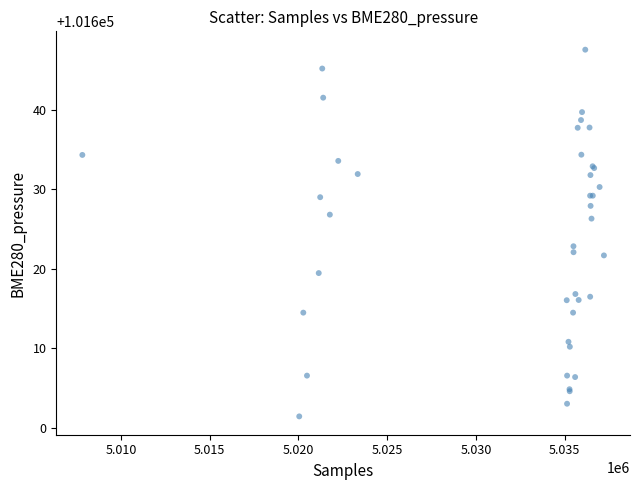

What Y value in the scatter plot is closest to 101624?

101622.8